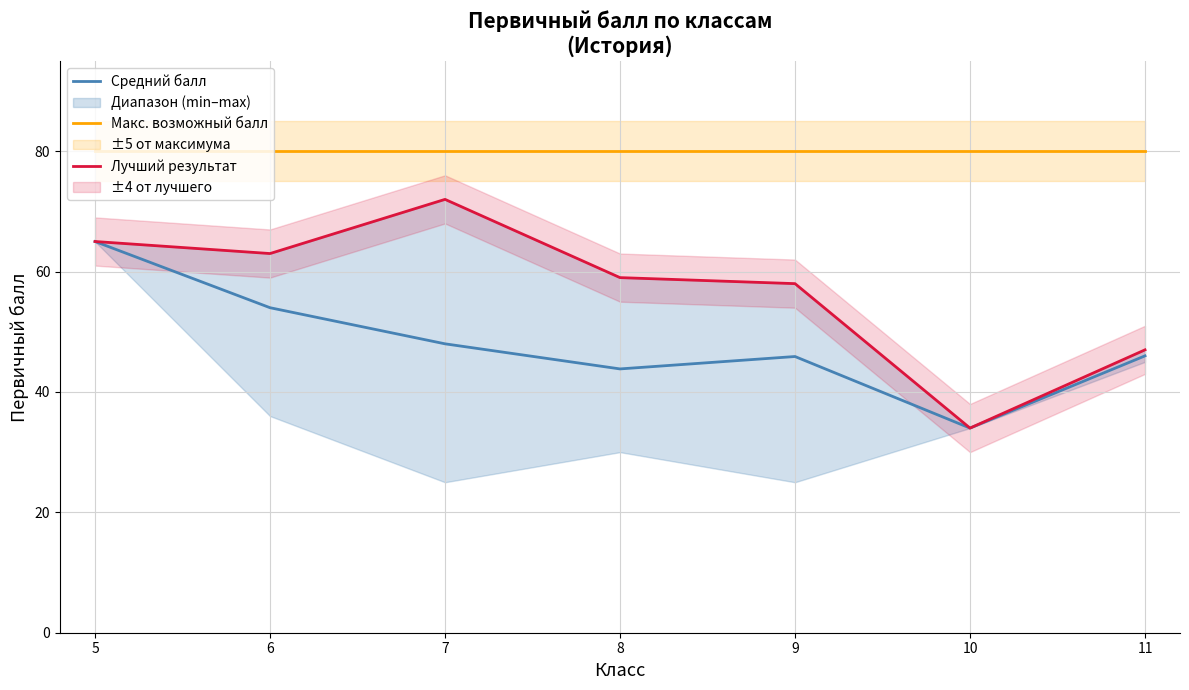

Count the number of data series in this chart.

3